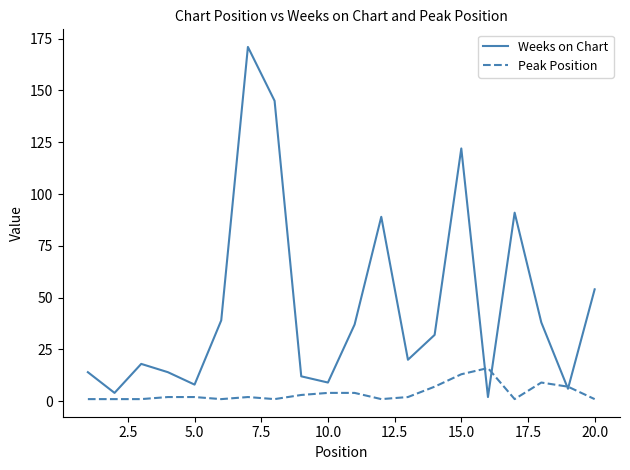

Rank the series by their average value, from highest to lowest.

Weeks on Chart, Peak Position